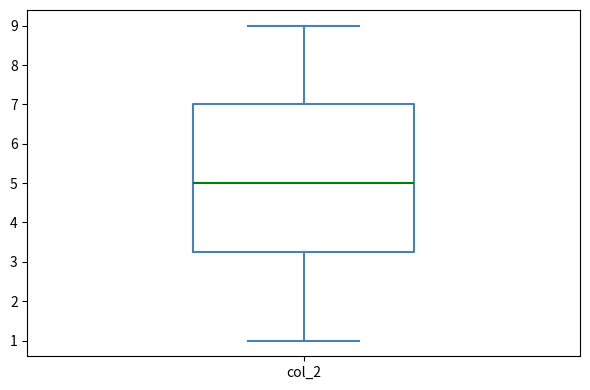

Transcribe this box plot: give where the median line is, the range the box spans, and where the two whiskers end, as read against the y-axis. The values are not printed on the chart, so give them approximately, as read against the axis.

median 5.0, box 3.3 to 7.0, whiskers 1.0 to 9.0